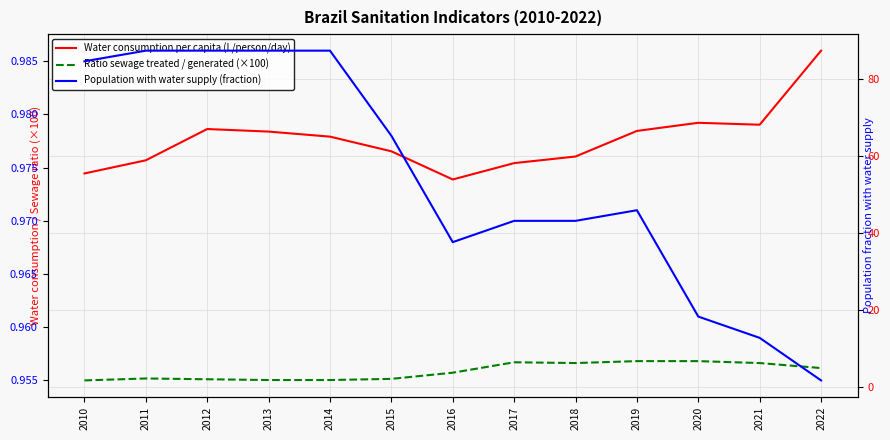

What is the value of the Ratio sewage treated / generated (×100) point at the 4th from the left?

1.9